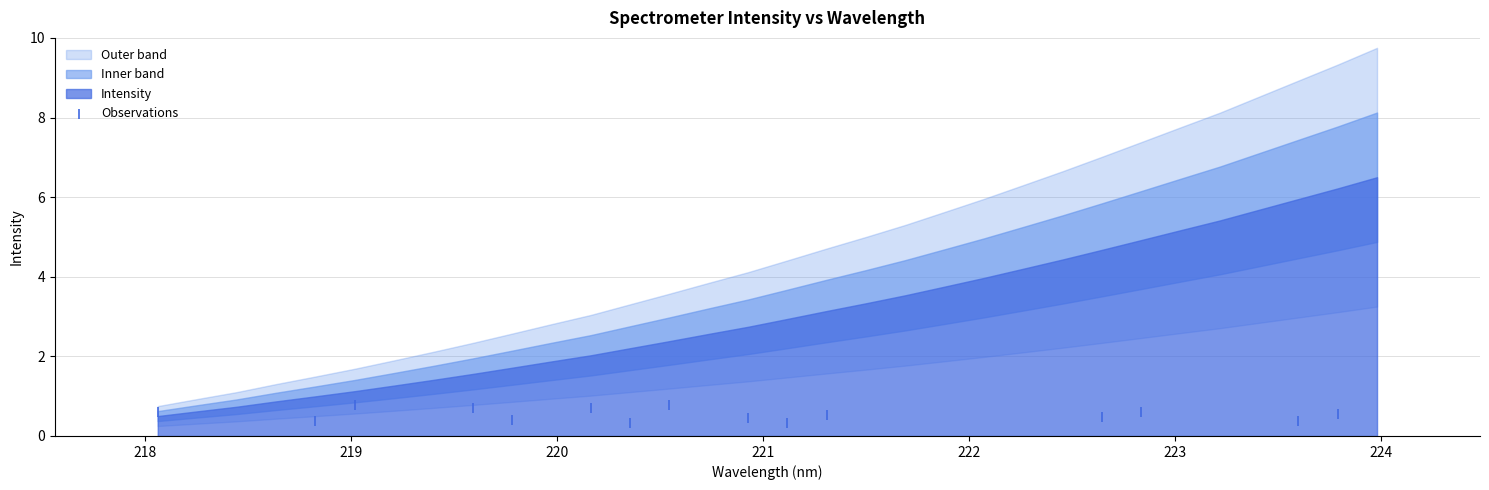

What is the range of X values (max minus min)?

5.7